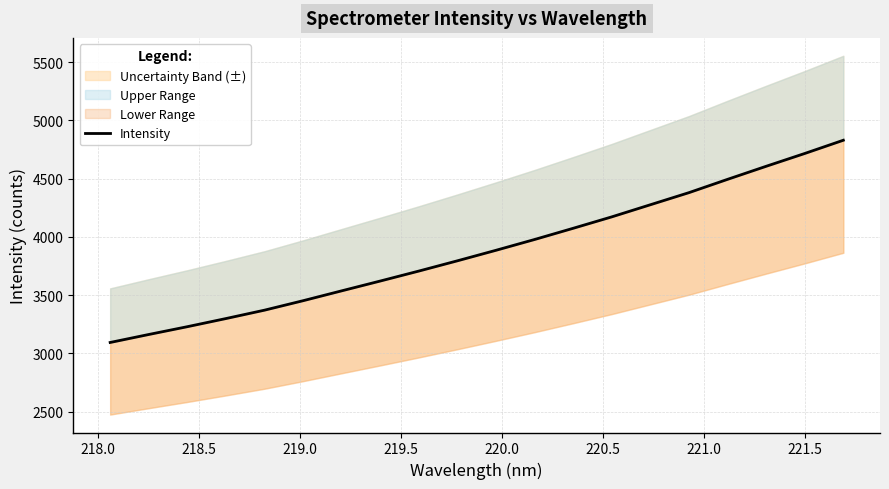

What is the maximum value shown in the chart?

4829.9